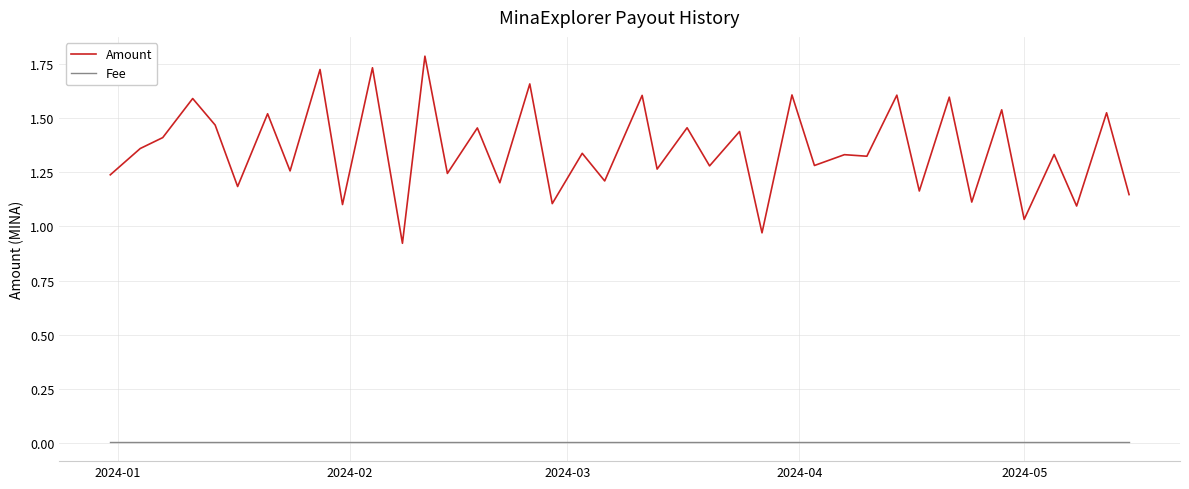

Which series has the largest total across all categories?

Amount